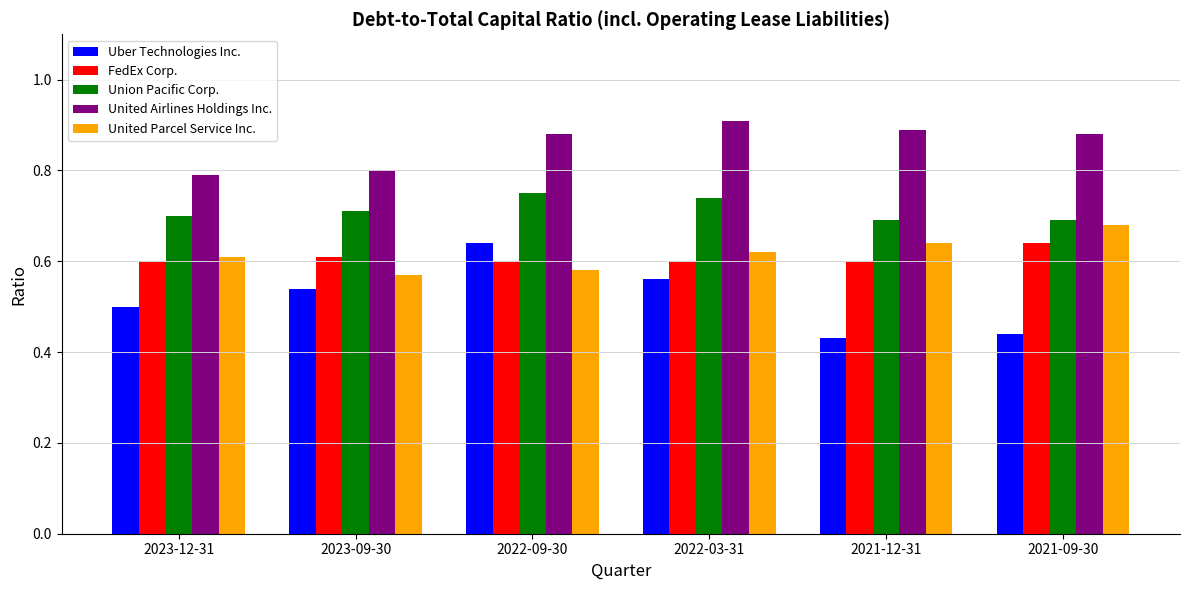

What is the spread (max minus min) of values at 2023-12-31?

0.3